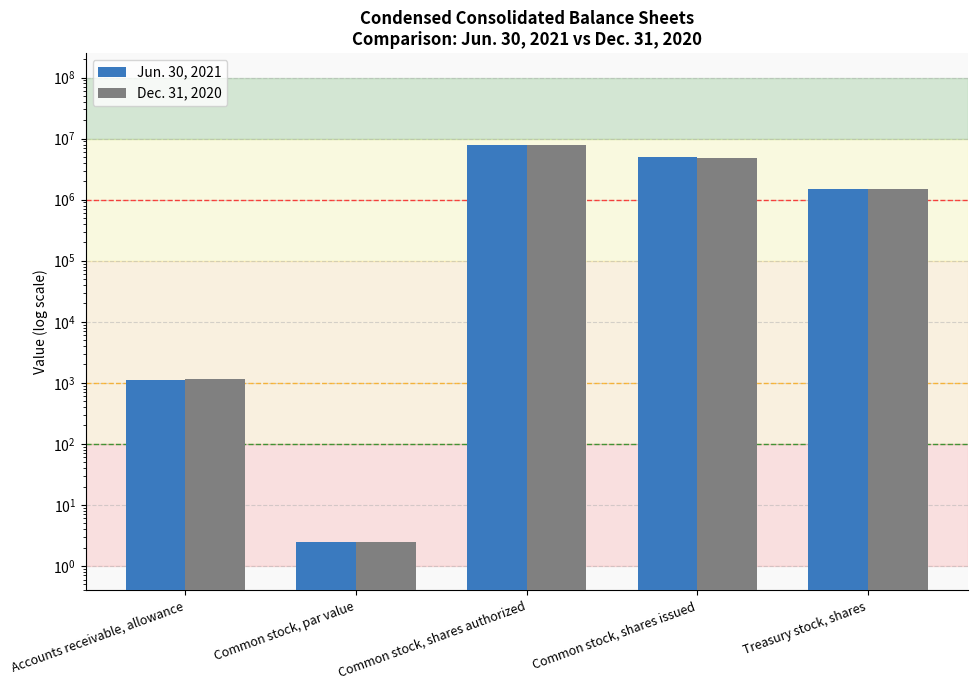

Rank the categories by Dec. 31, 2020 value from highest to lowest.

Common stock, shares authorized, Common stock, shares issued, Treasury stock, shares, Accounts receivable, allowance, Common stock, par value